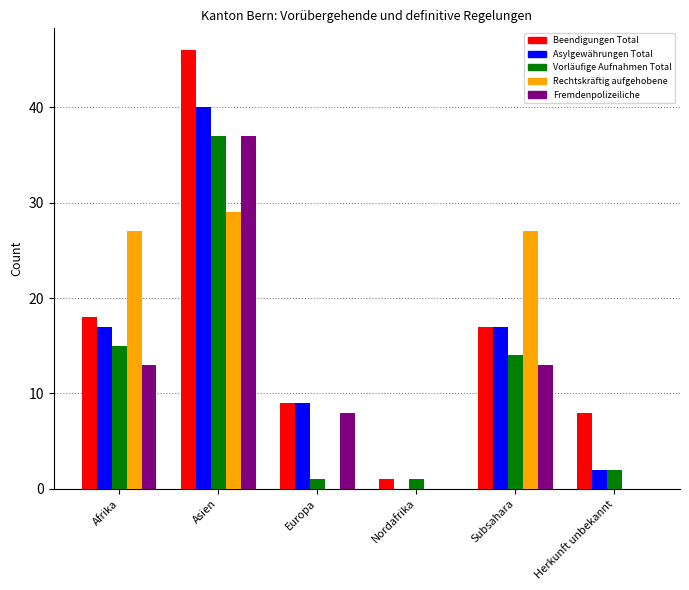

How many categories are shown in the chart?

6